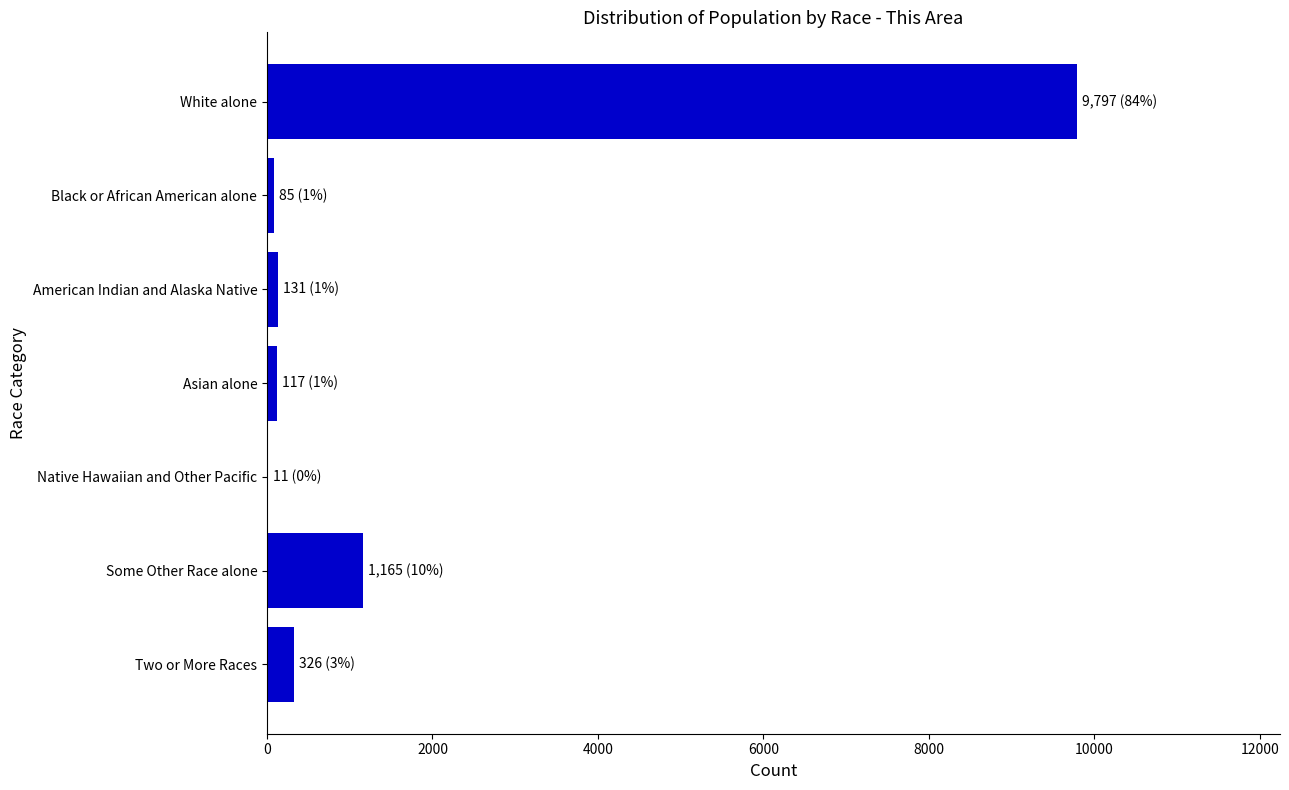

What is the maximum value shown in the chart?

9797